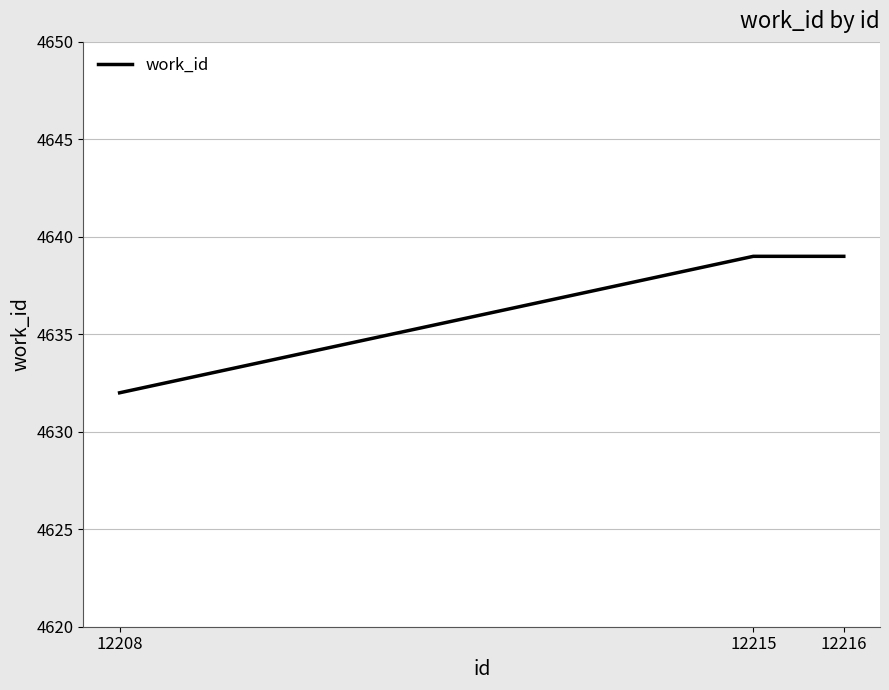

What is the sum of all values?

13910